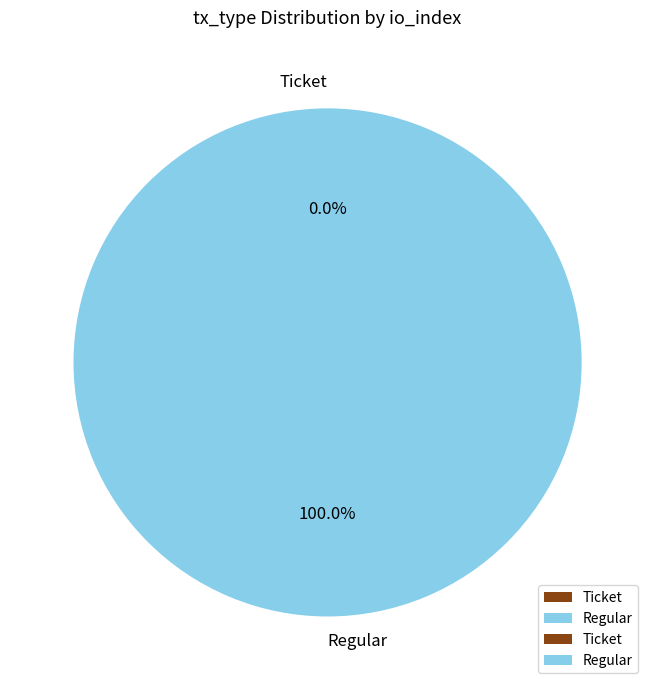

How many segments does this pie chart have?

2